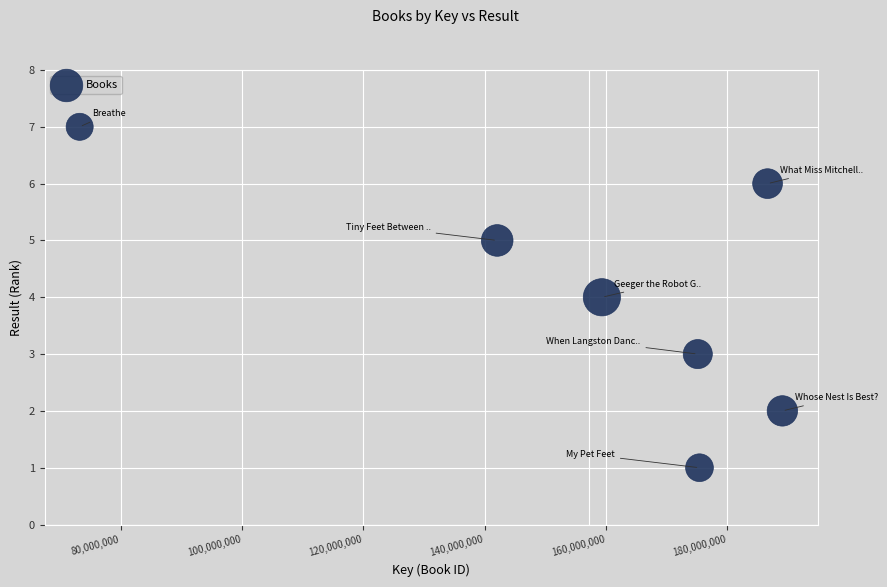

What is the range of X values (max minus min)?

115883025